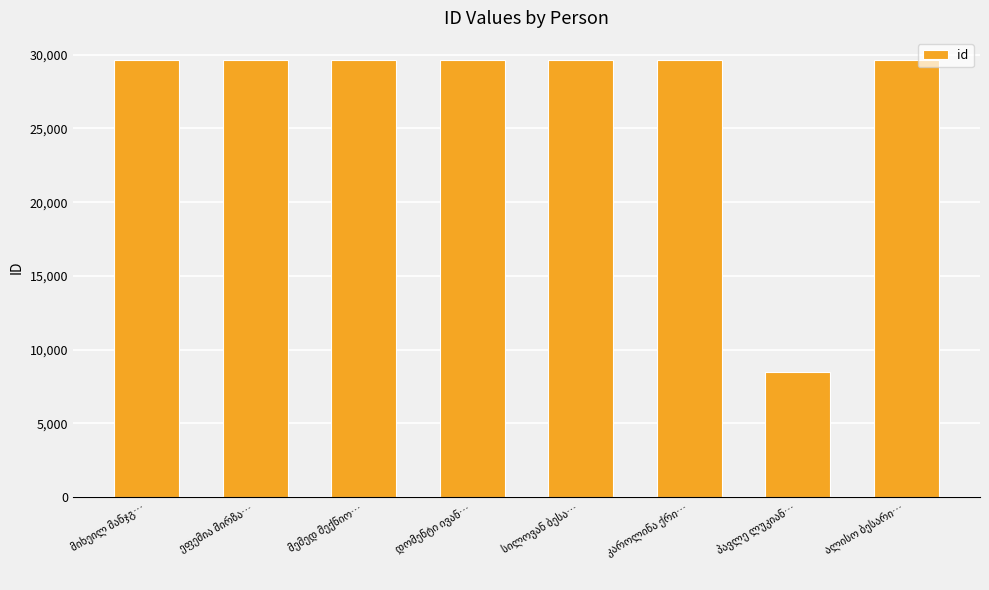

What is the difference between the second highest and minimum values?

21142